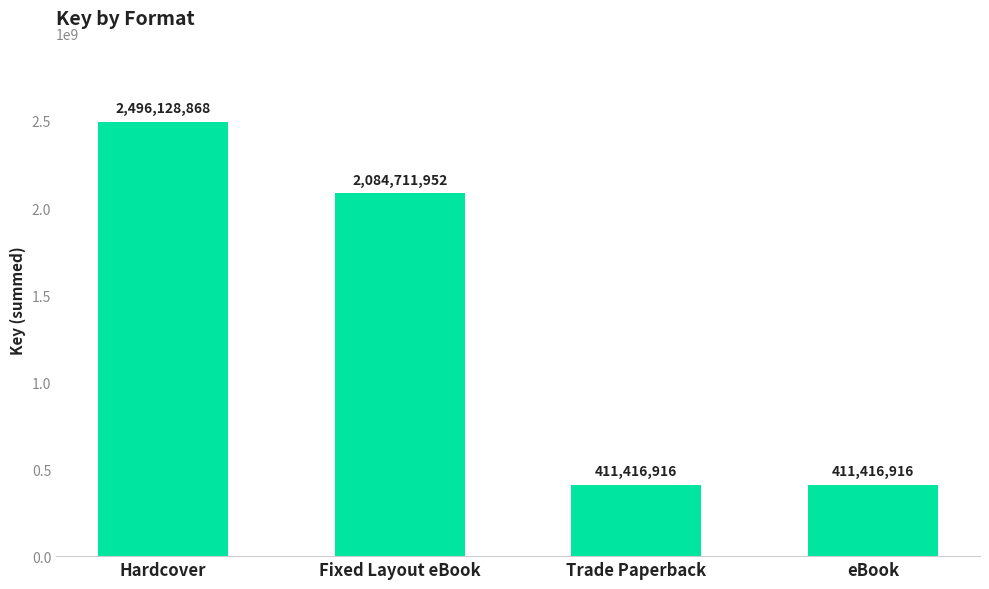

Does the chart contain any negative values?

No